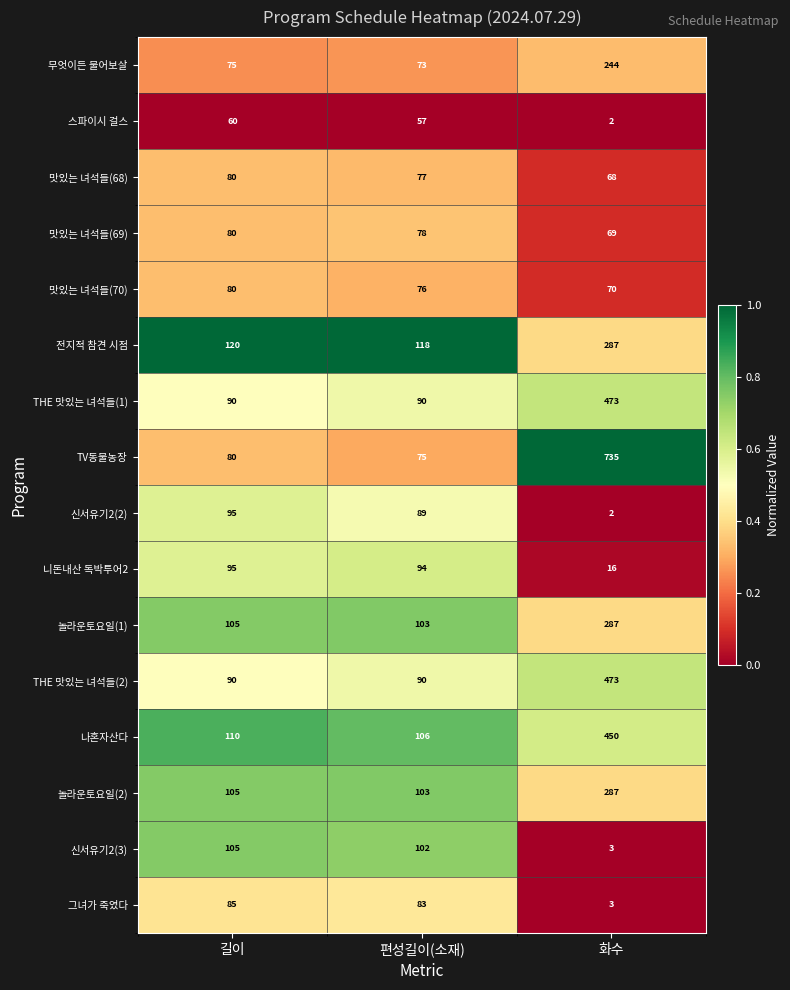

At which category does the chart reach its minimum across all series?

화수